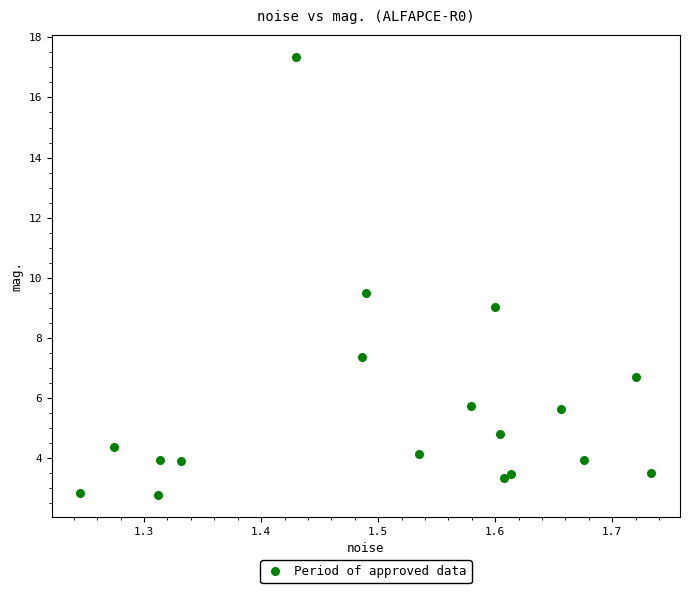

What is the range of Y values (max minus min)?

14.6